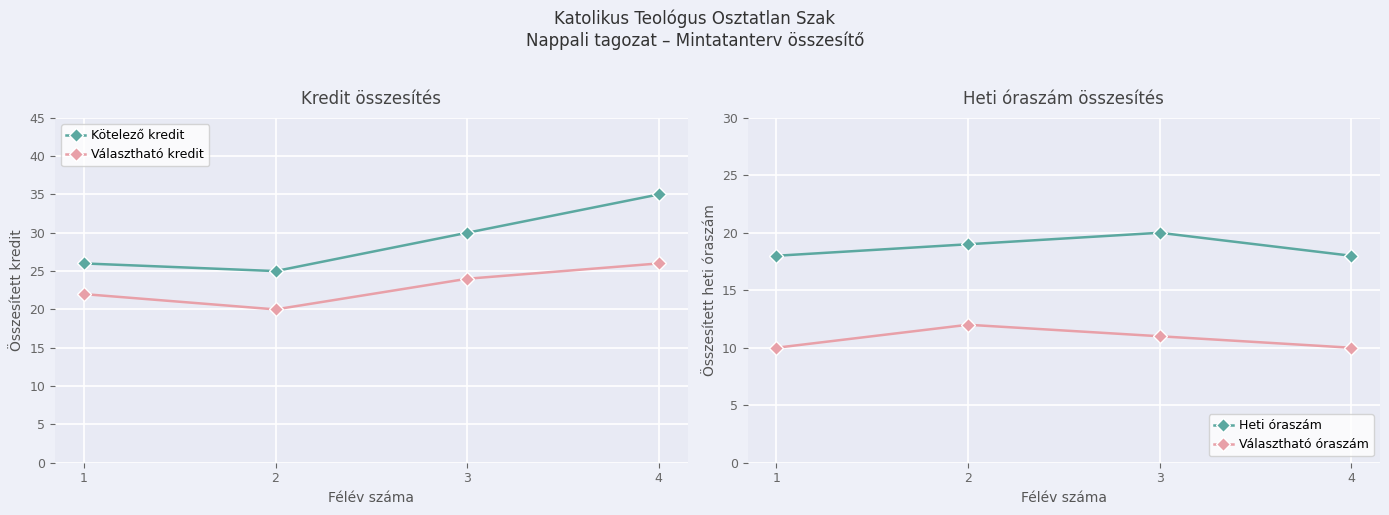

At which category does Kötelező kredit reach its first local valley?

2